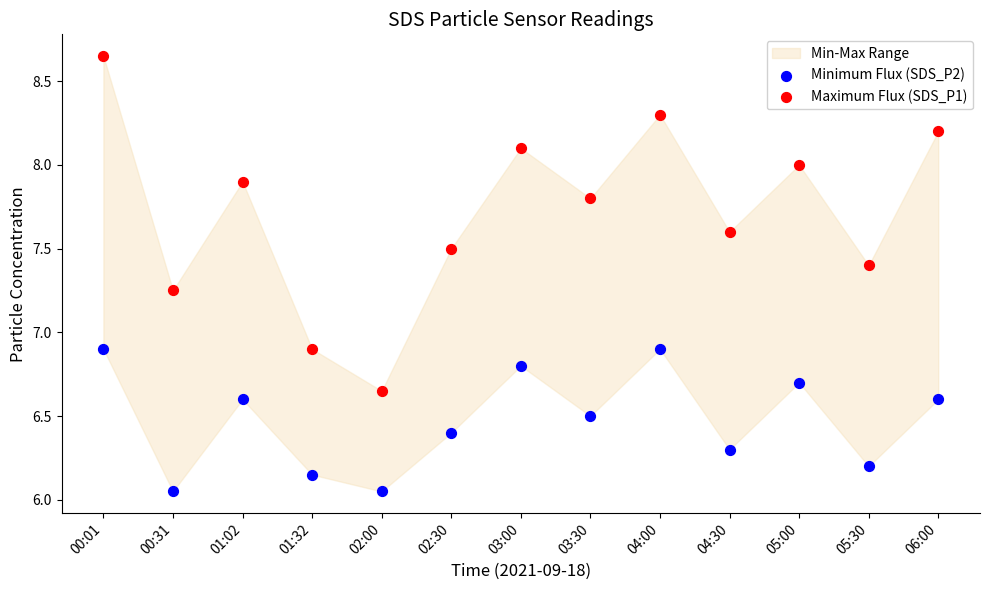

Which series reaches the maximum Y coordinate?

Maximum Flux (SDS_P1)